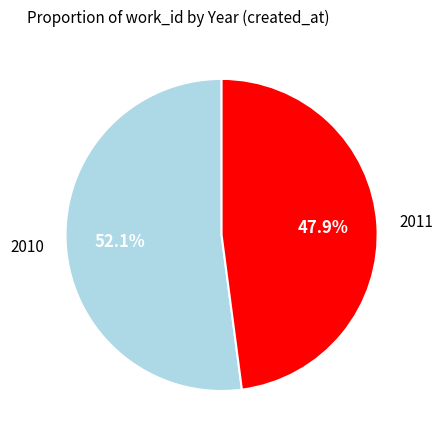

The 2010 slice represents 52% of the pie. True or false?

True